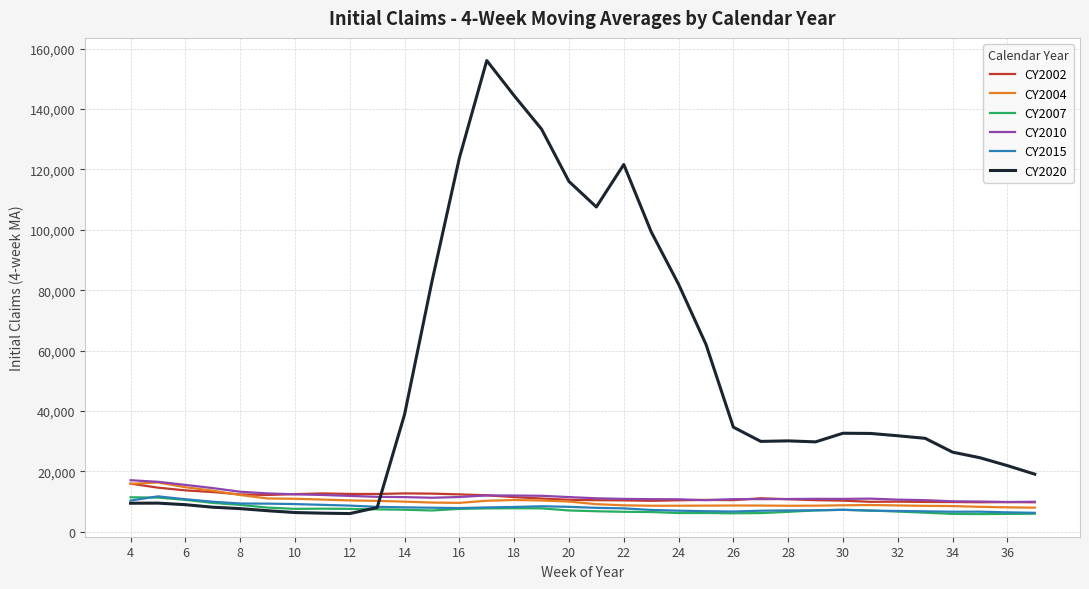

Which series has the widest spread of values?

CY2020